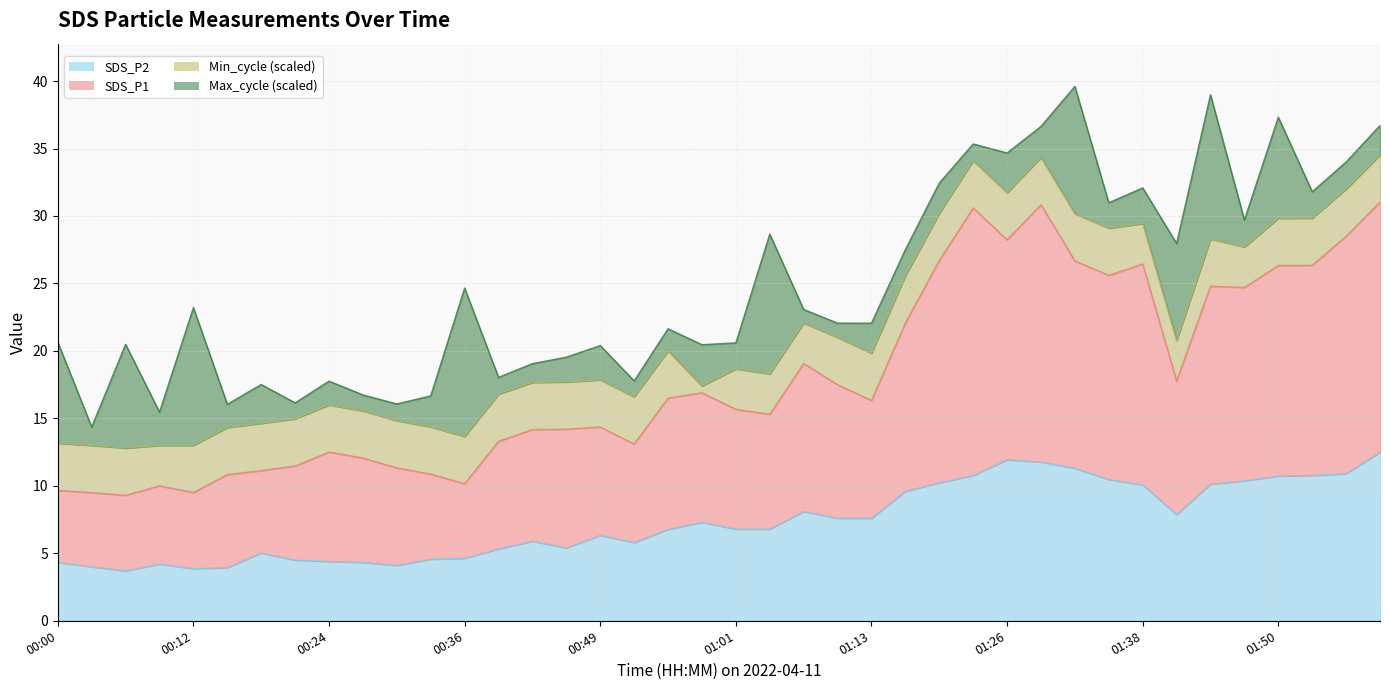

At which label is SDS_P2 closest to 8?

01:07